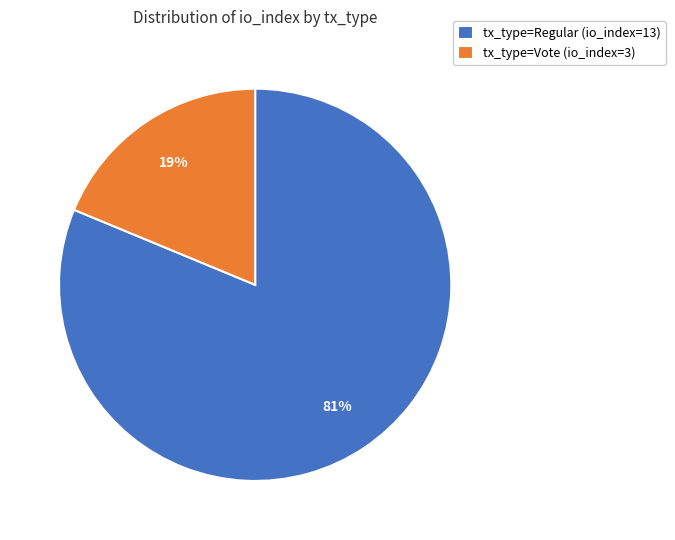

How many slices are in this pie chart?

2